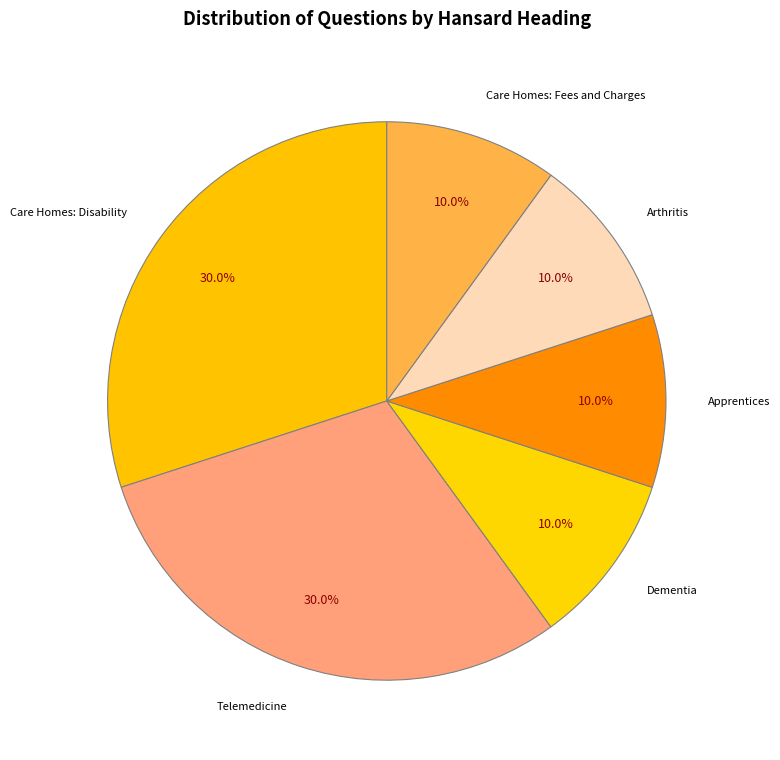

What percentage is the Arthritis slice, to the nearest percent?

10%